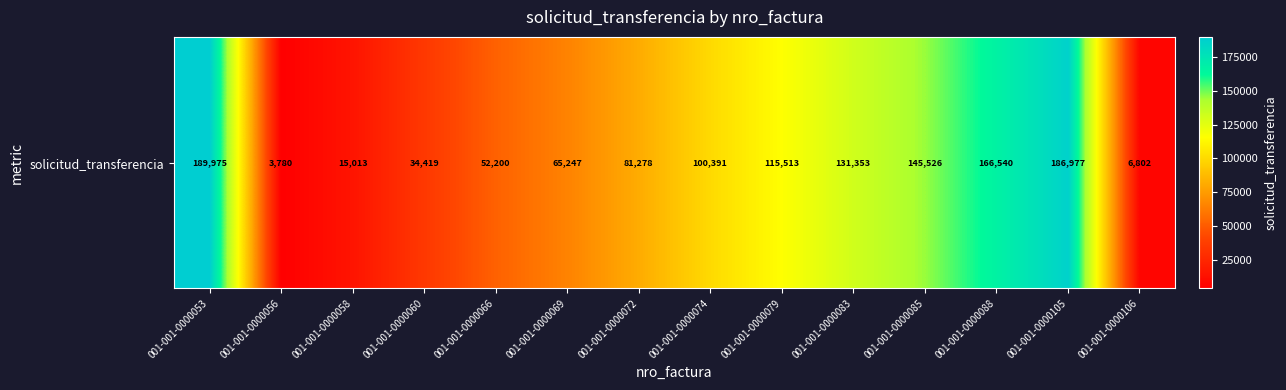

List the labels in order of value, smallest first.

001-001-0000056, 001-001-0000106, 001-001-0000058, 001-001-0000060, 001-001-0000066, 001-001-0000069, 001-001-0000072, 001-001-0000074, 001-001-0000079, 001-001-0000083, 001-001-0000085, 001-001-0000088, 001-001-0000105, 001-001-0000053